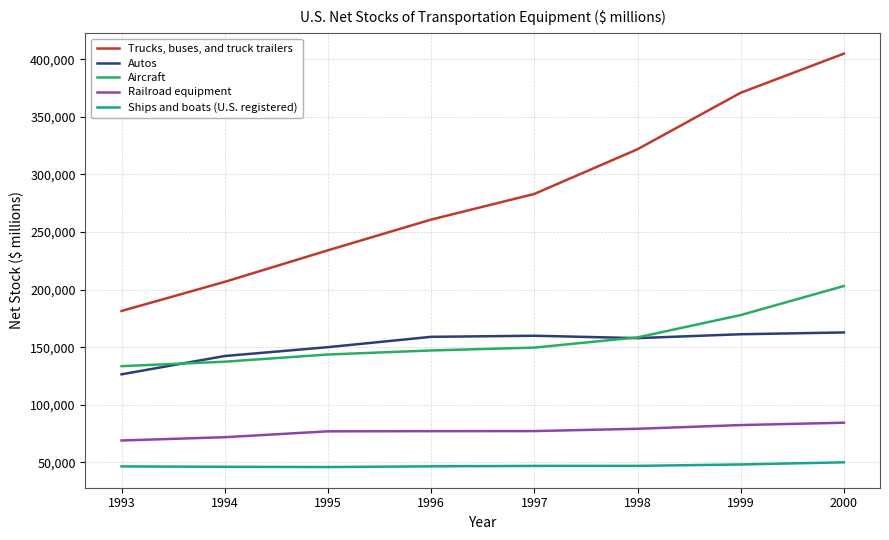

The Railroad equipment series shows 84390 at 2000. True or false?

True